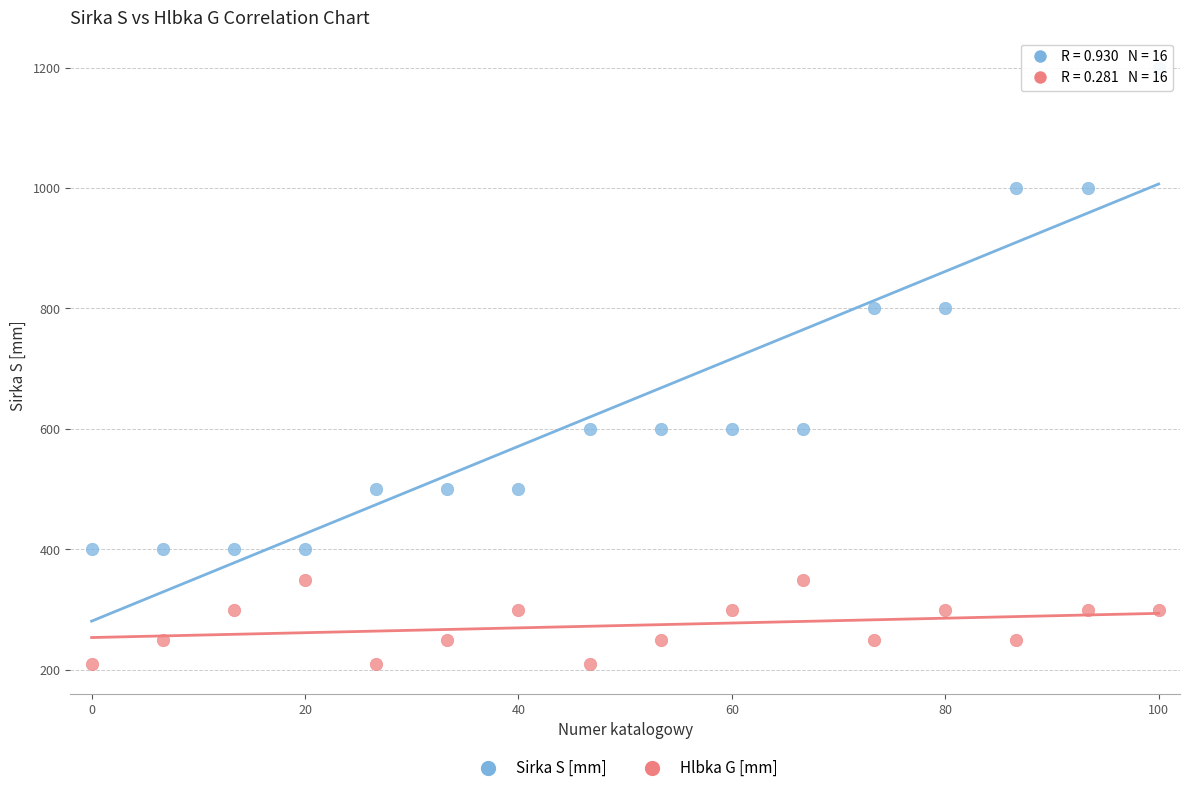

Which series reaches the minimum Y coordinate?

Hlbka G [mm]